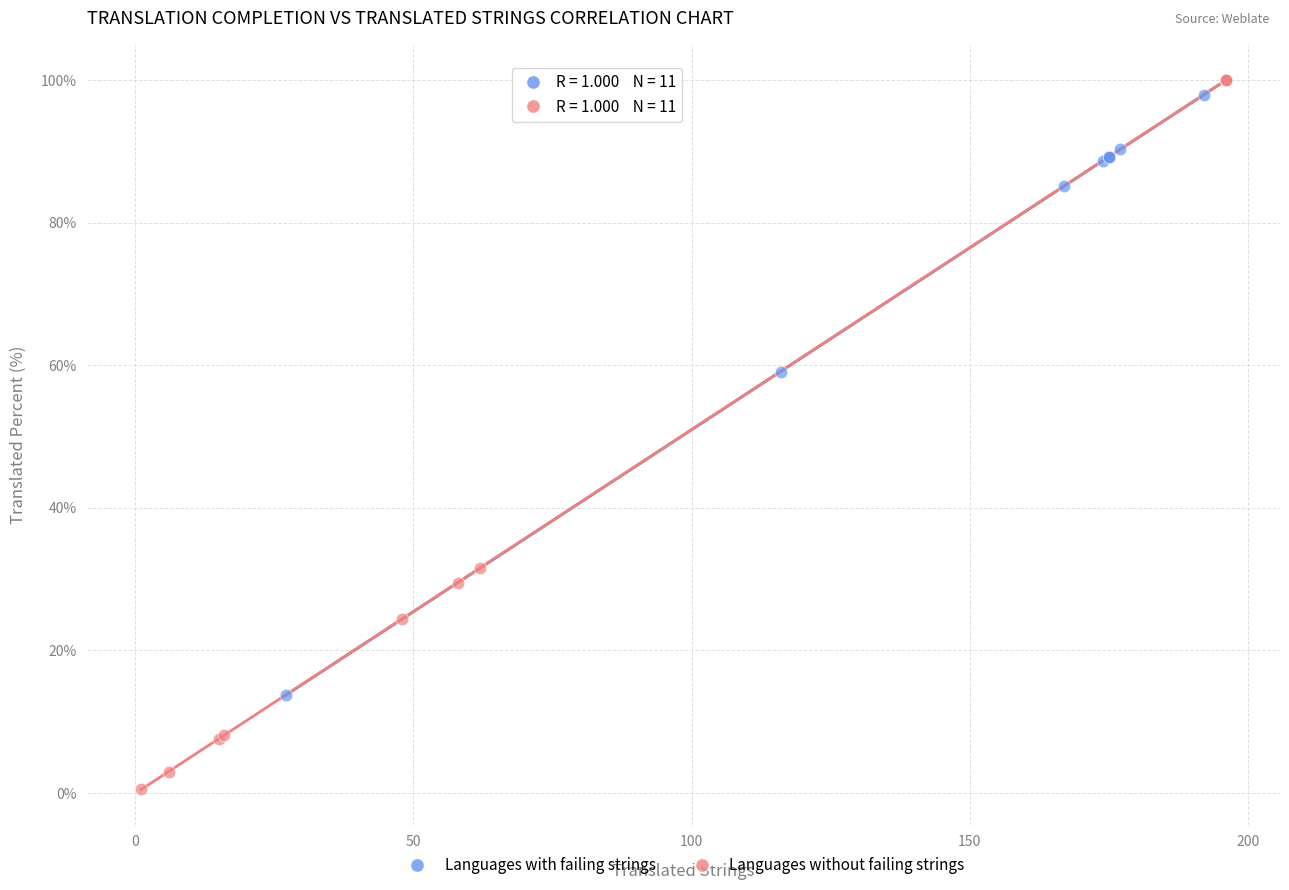

Which series contains the lowest Y value?

Languages without failing strings